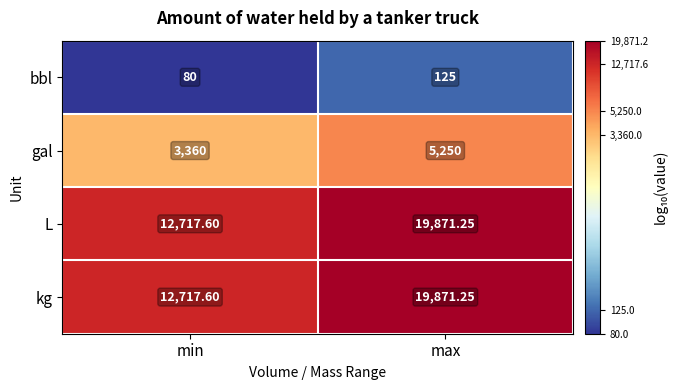

Where is kg nearest to the value 16294?

min